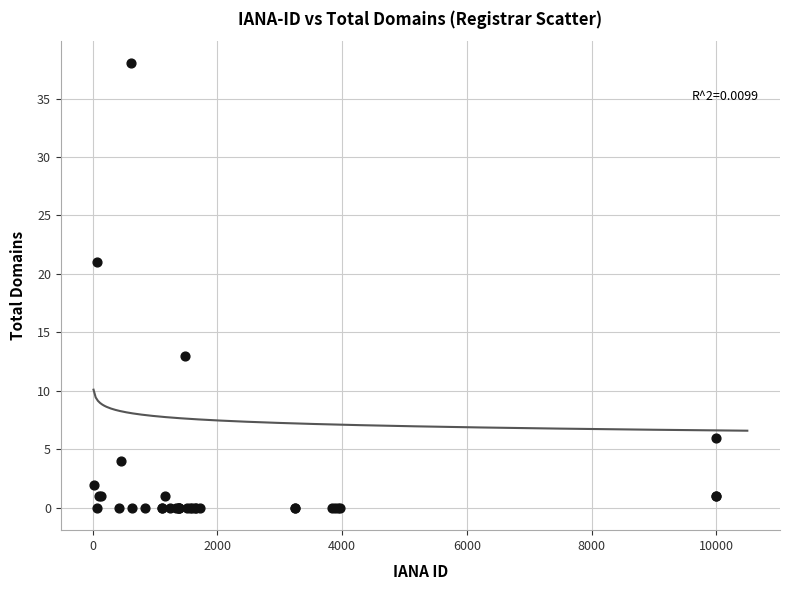

What Y value in the scatter plot is closest to 19?

21